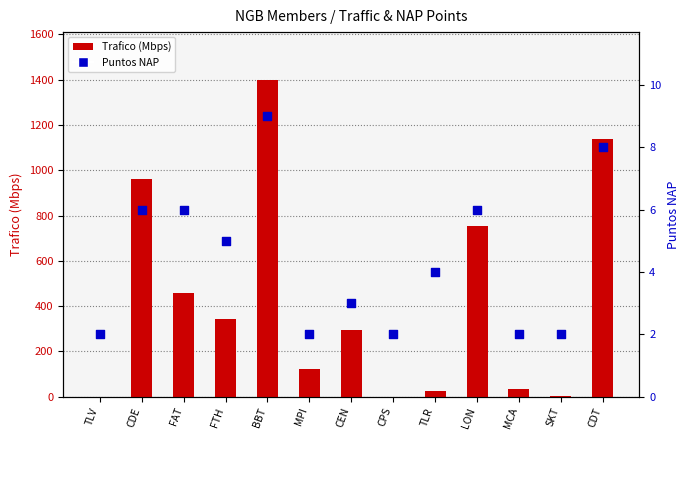

At which category is the sum across all series the highest?

BBT